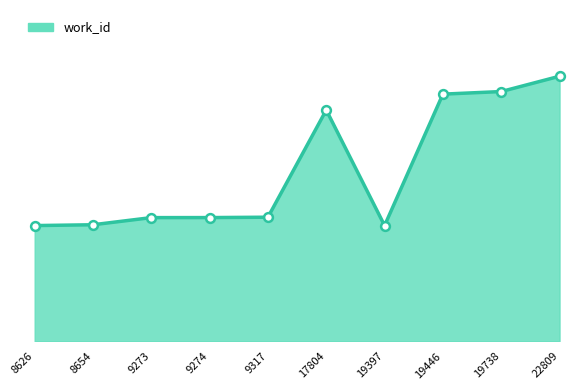

What is the ratio of the value at 9274 to the value at 8626?

1.1